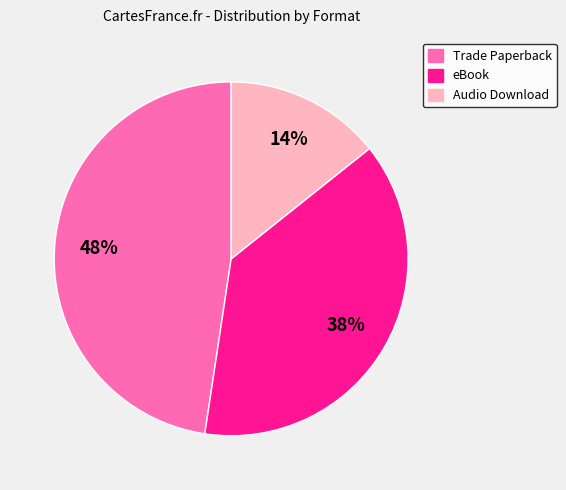

Count the number of slices in the pie.

3